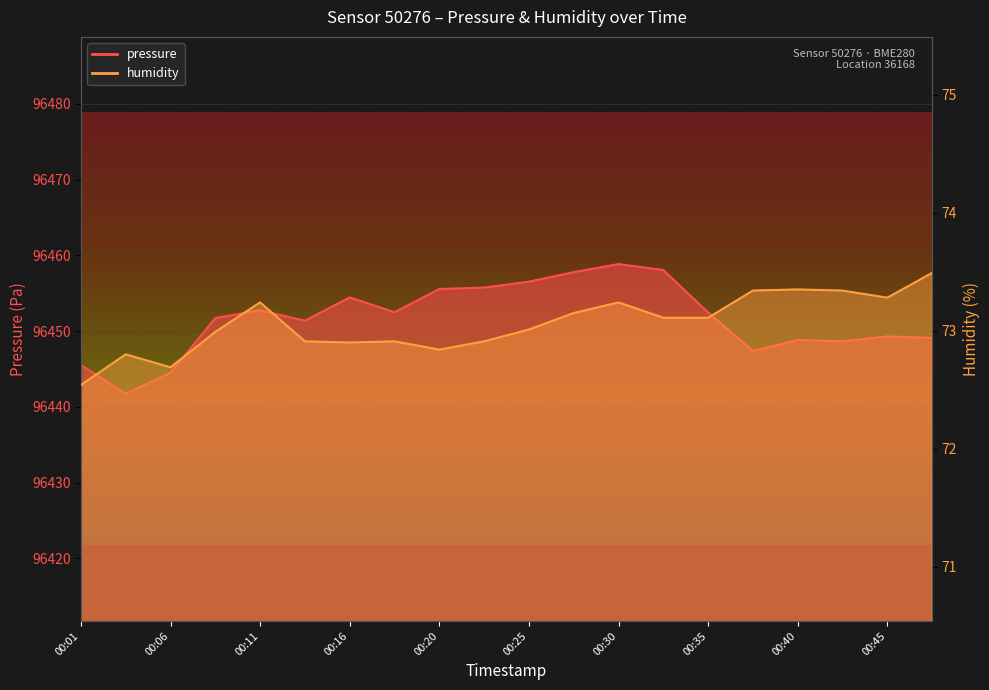

What is the sum of all pressure values?

1929032.6